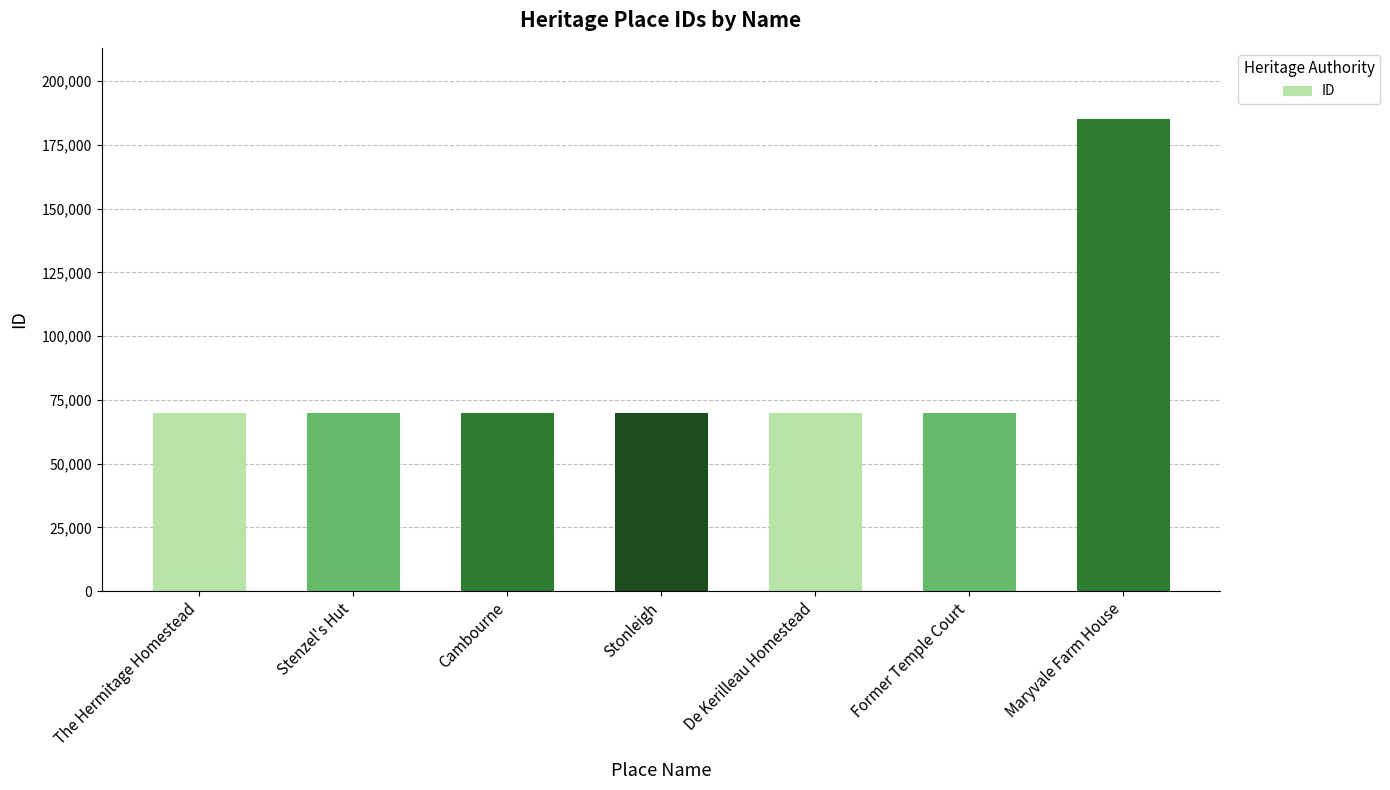

What is the smallest value displayed?

70034